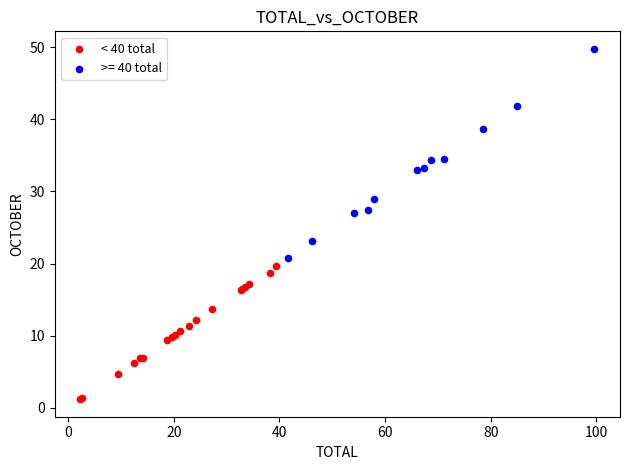

Which series has the widest spread of Y values?

>= 40 total